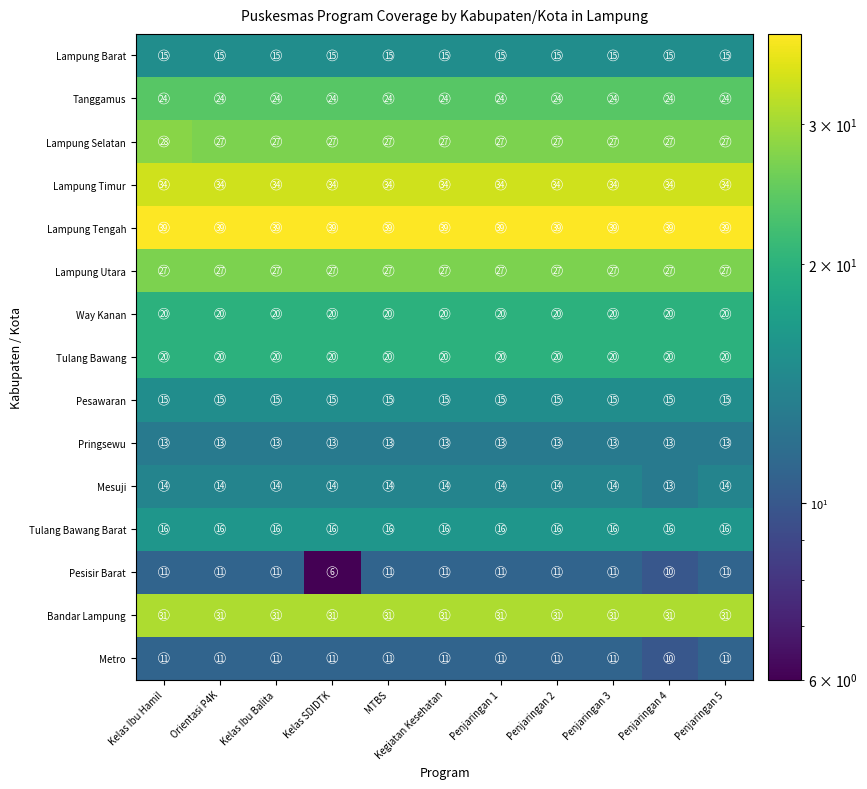

The Bandar Lampung series shows 31 at Kegiatan Kesehatan. True or false?

True